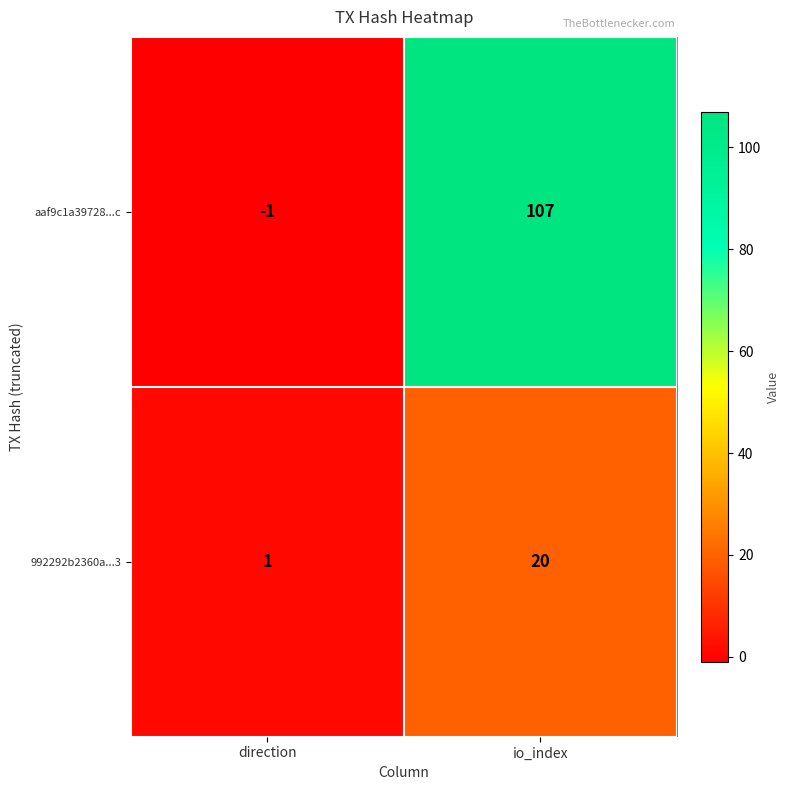

Rank the series by their average value, from lowest to highest.

992292b2360a...3, aaf9c1a39728...c